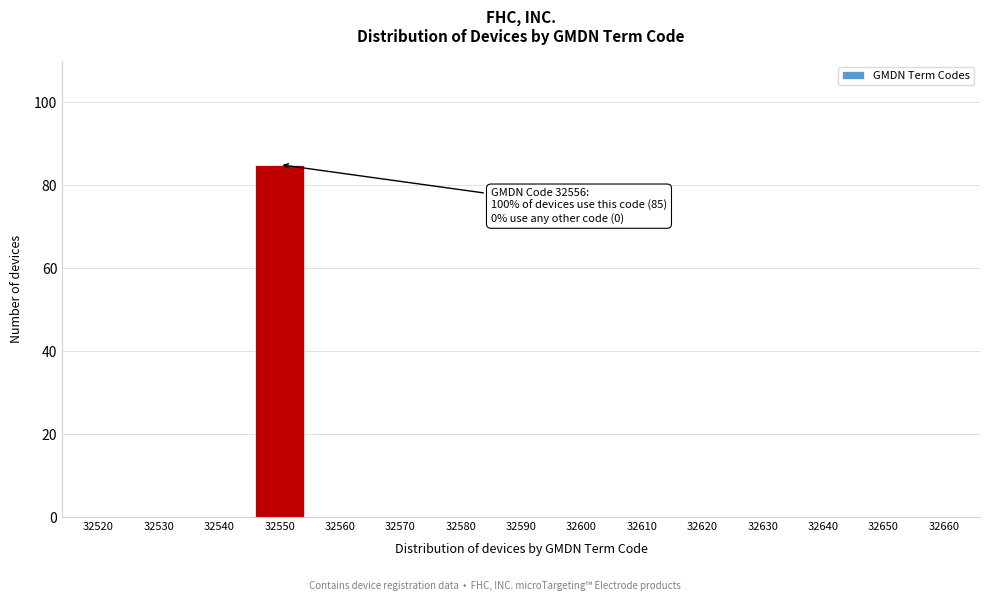

Reading left to right, list all the values displayed in this chart.

32520=0	32530=0	32540=0	32550=85	32560=0	32570=0	32580=0	32590=0	32600=0	32610=0	32620=0	32630=0	32640=0	32650=0	32660=0